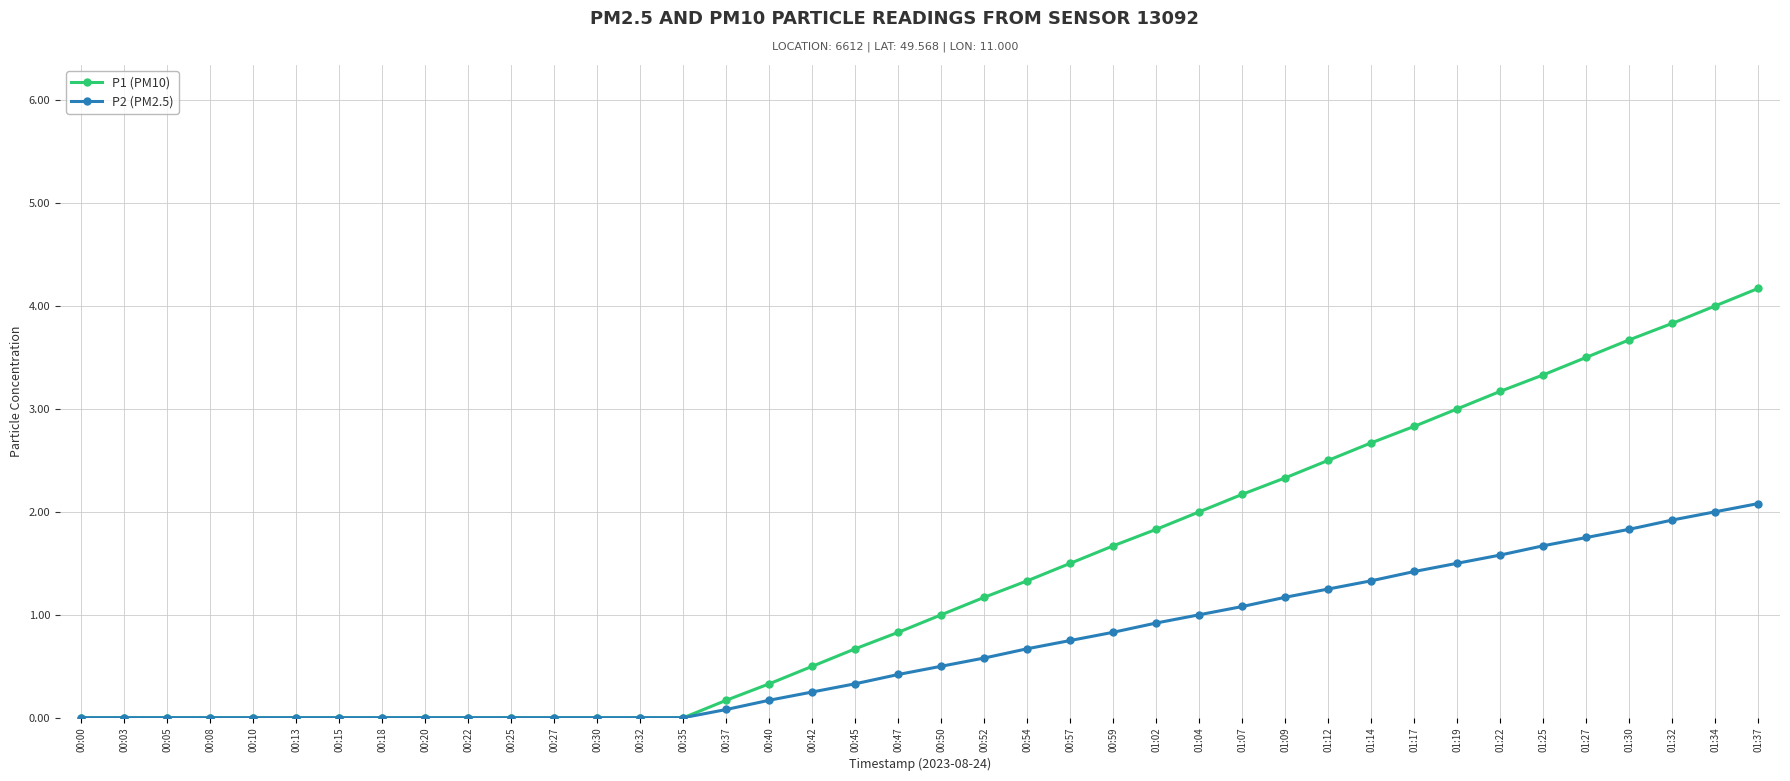

What is the label of the 37th point from the right?

00:08